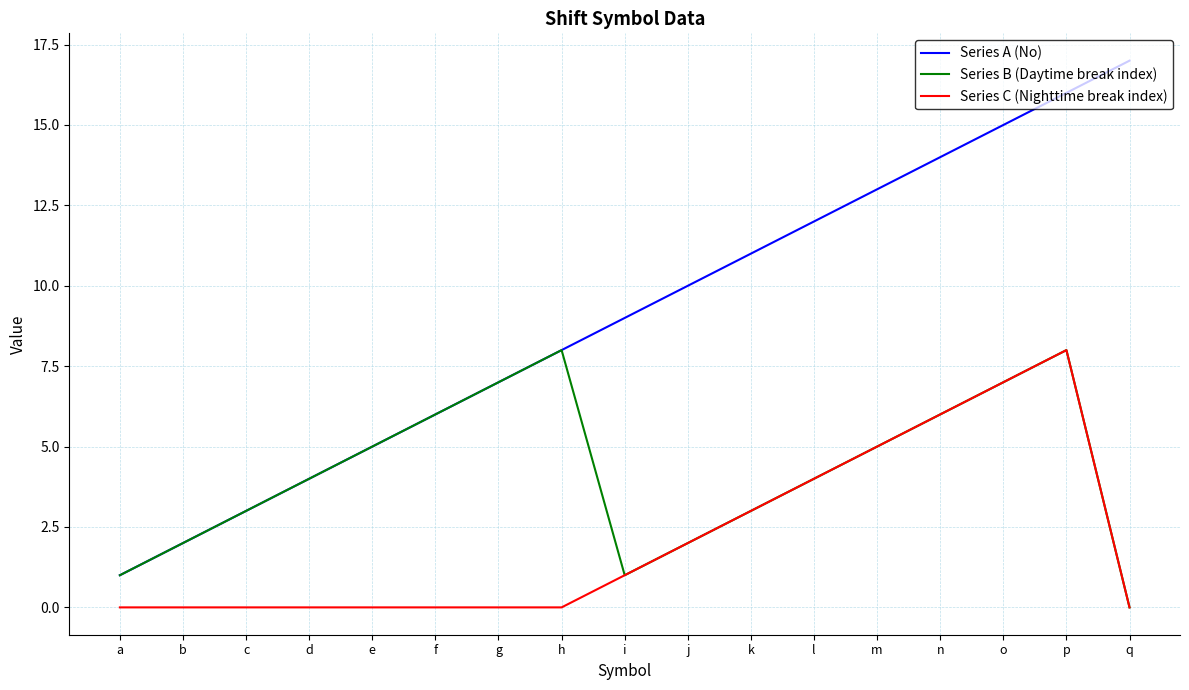

At which label is Series C (Nighttime break index) closest to 4?

l